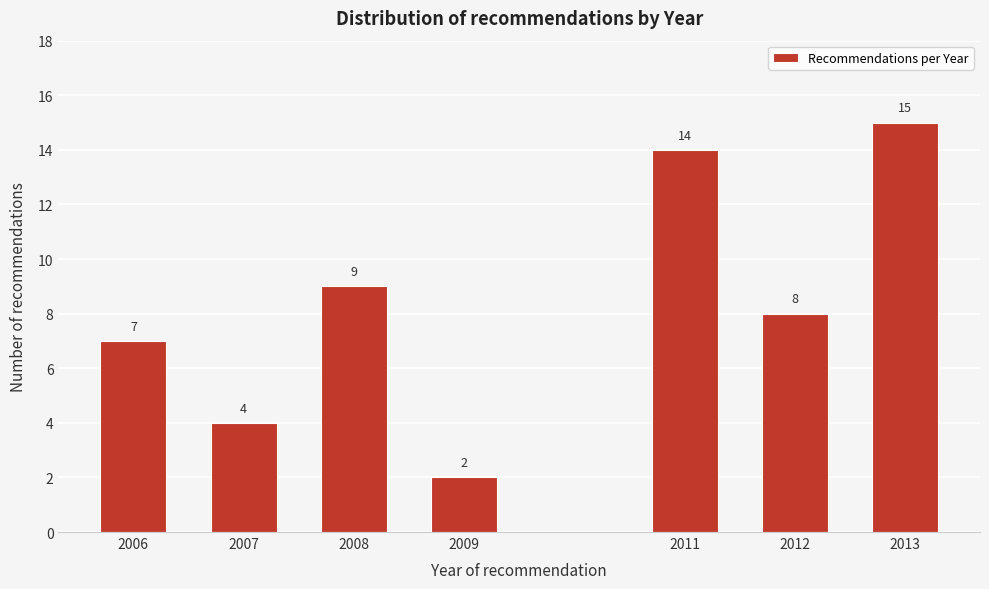

Reading right to left, what are all the values shown in this chart?

2013=15	2012=8	2011=14	2009=2	2008=9	2007=4	2006=7